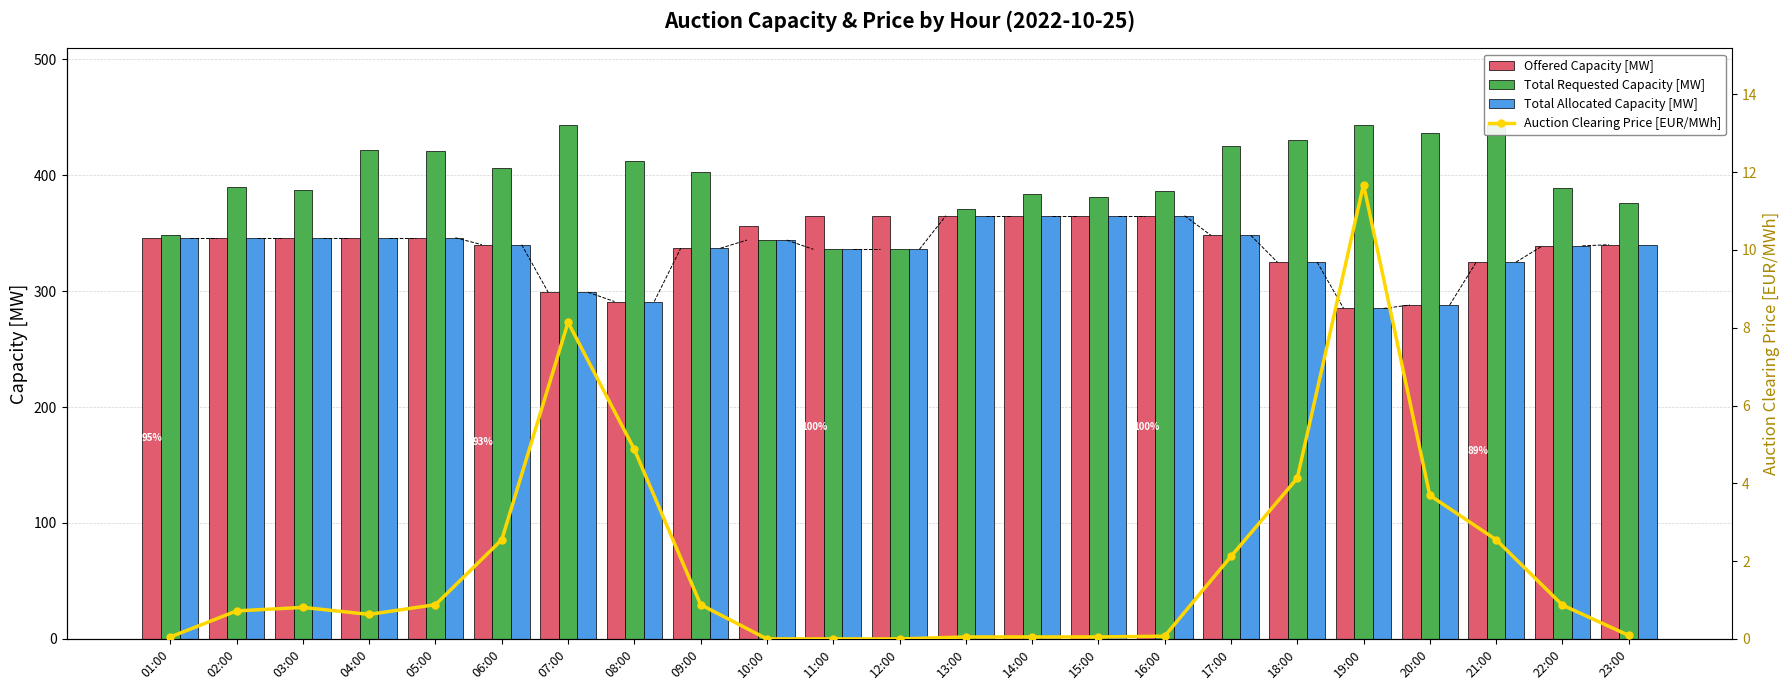

Which has a higher value, 14:00 or 01:00?

14:00